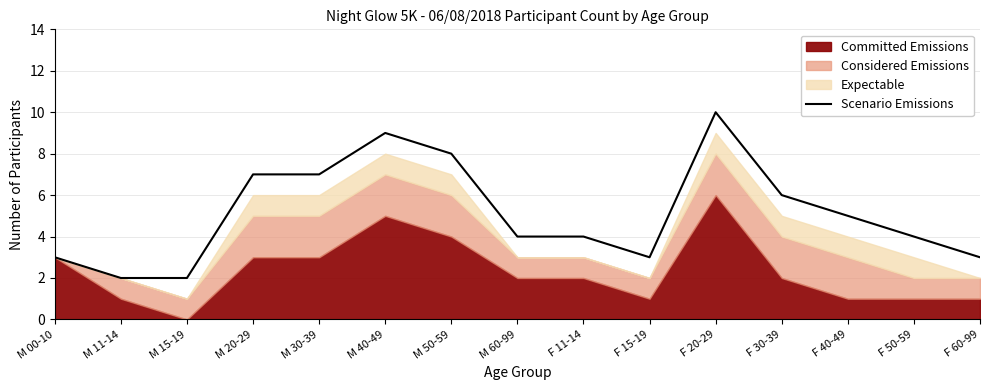

How many lines are shown in the chart?

1